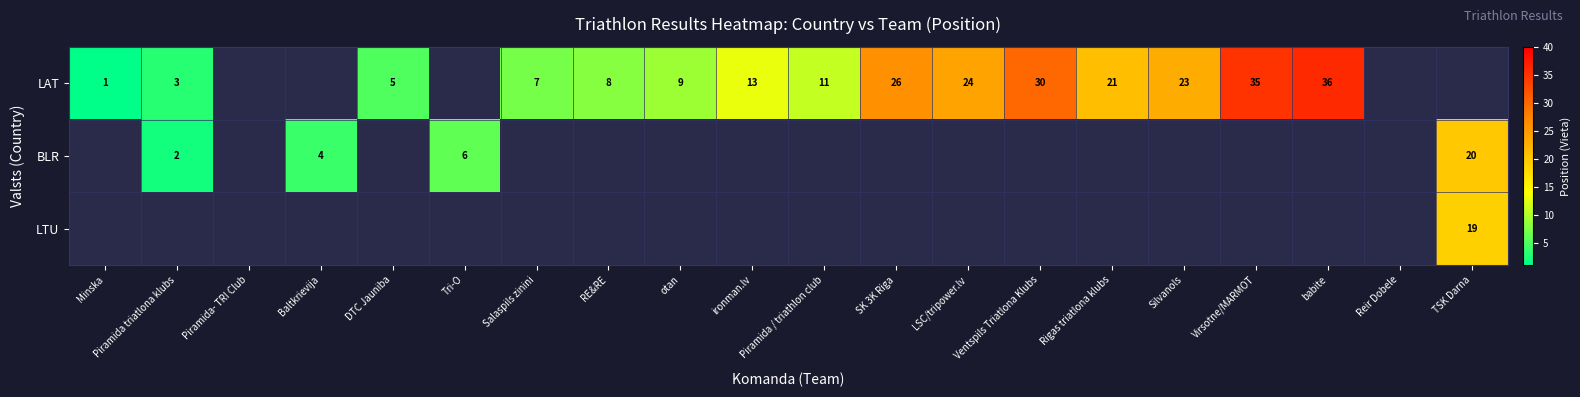

What is the difference between the LAT values at Salaspils zinini and babite?

29